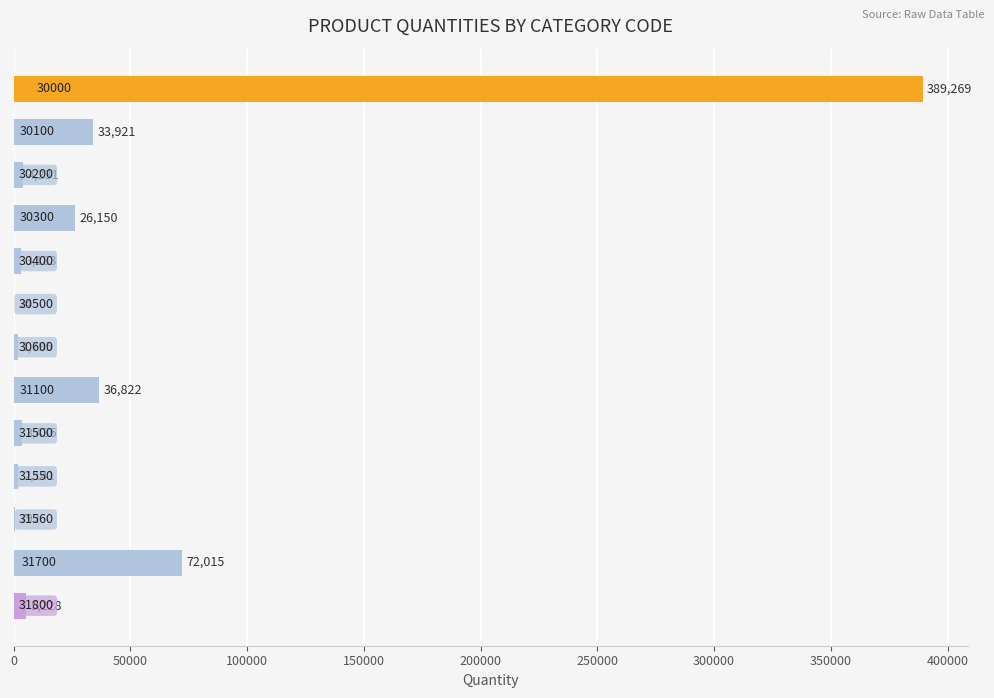

What is the greatest value displayed?

389269